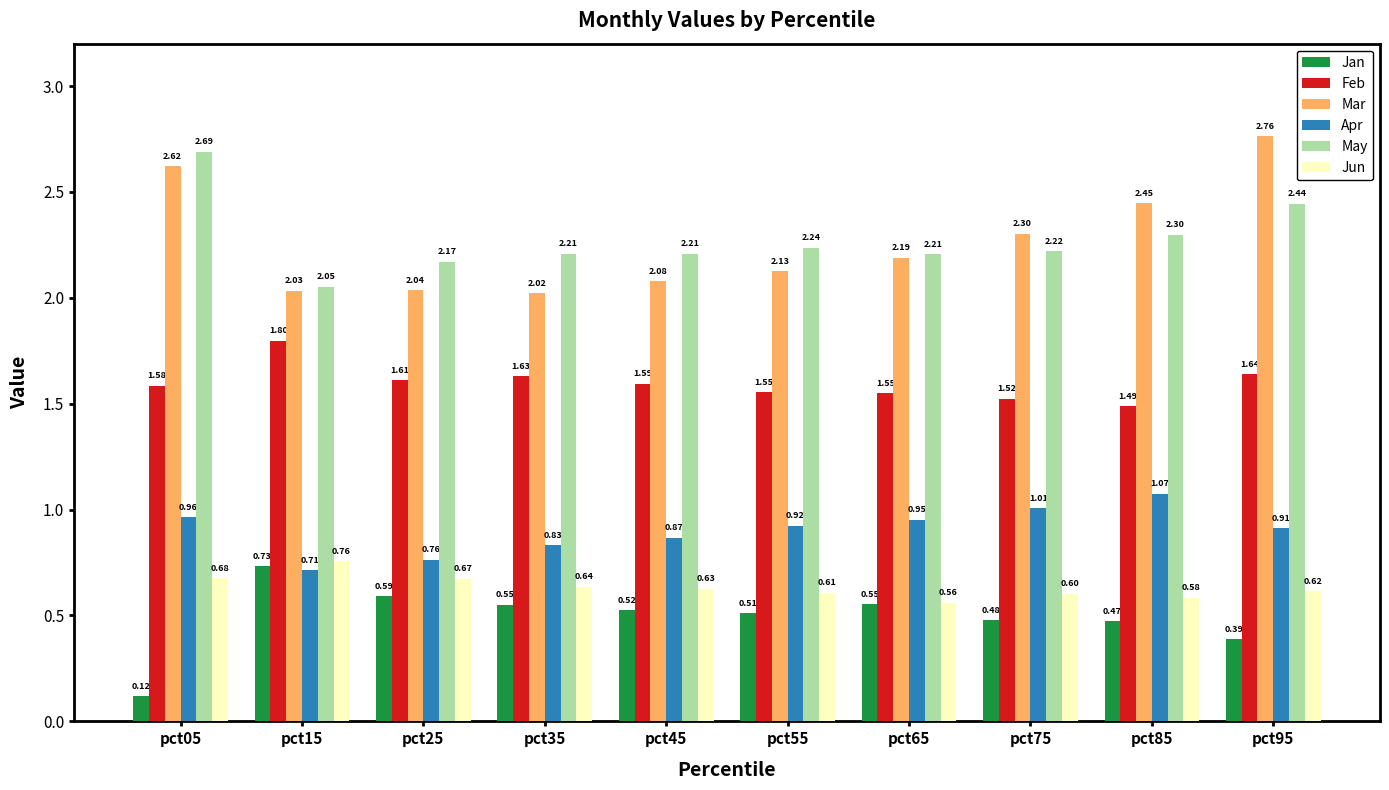

At which category does the chart reach its peak across all series?

pct95